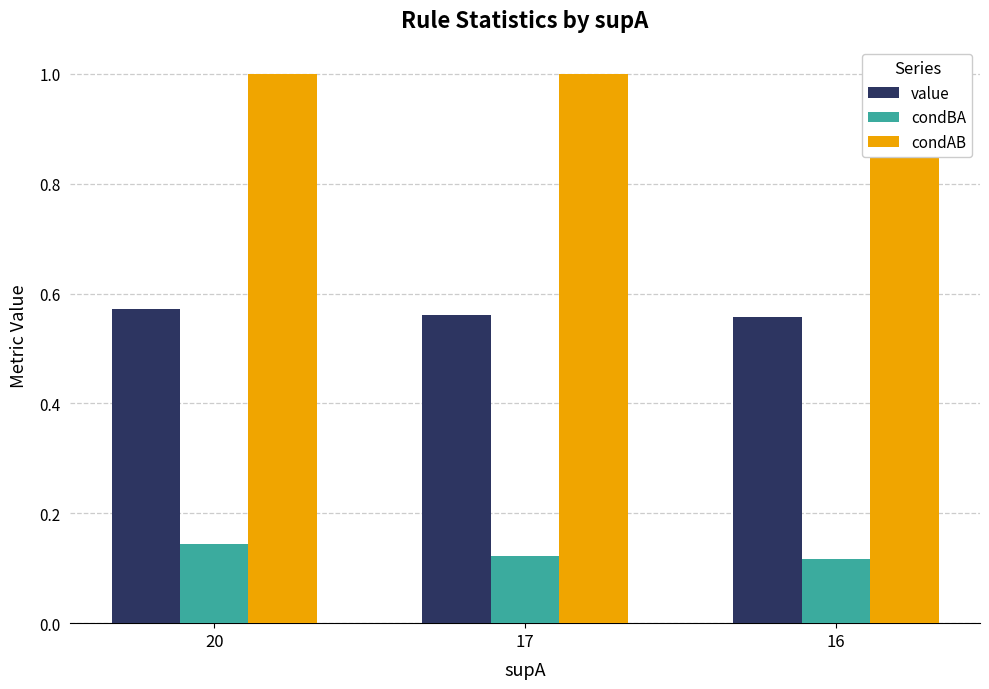

Reading left to right, list all the values displayed in this chart.

value: 20=0.6	17=0.6	16=0.6
condBA: 20=0.1	17=0.1	16=0.1
condAB: 20=1.0	17=1.0	16=1.0